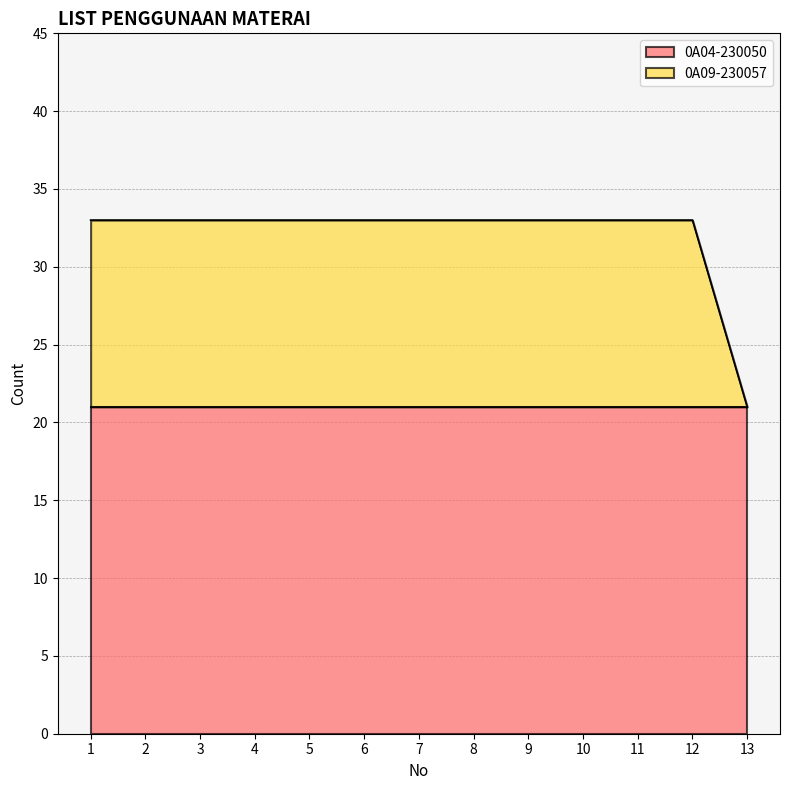

The chart shows a value of 20 at 6. True or false?

False